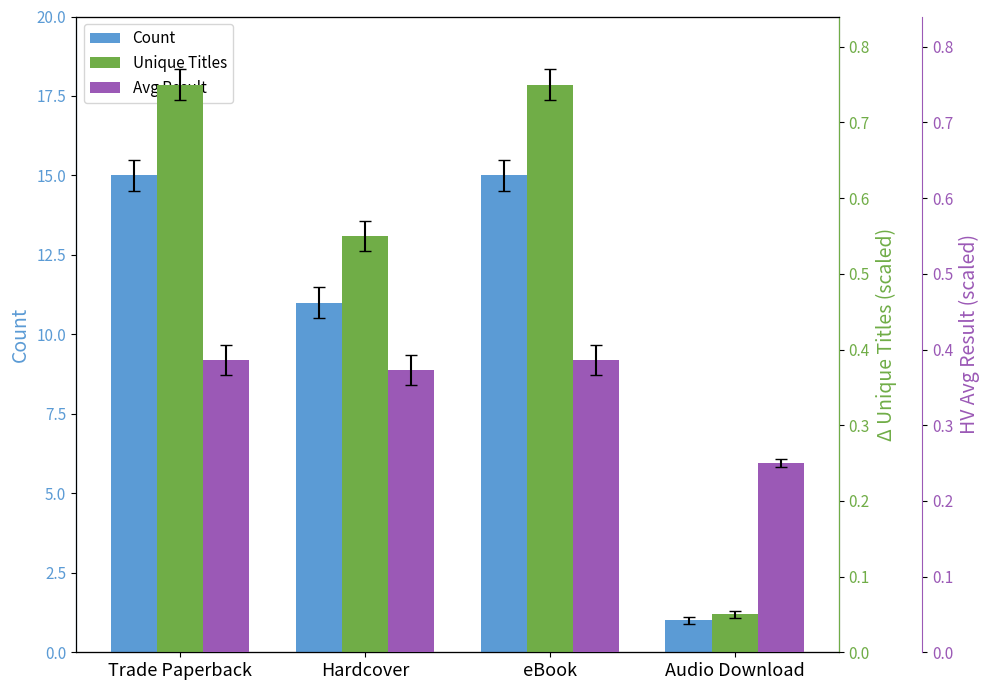

The Unique Titles series shows 0.8 at Trade Paperback. True or false?

True